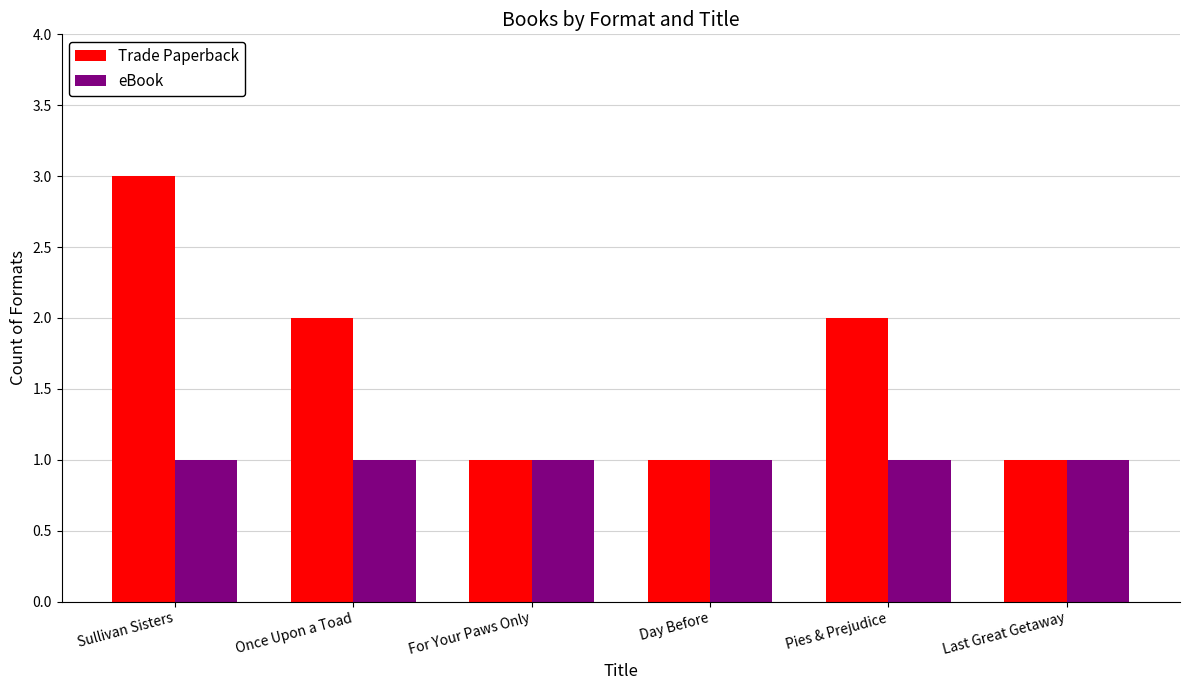

What is the total value across all series at Pies & Prejudice?

3